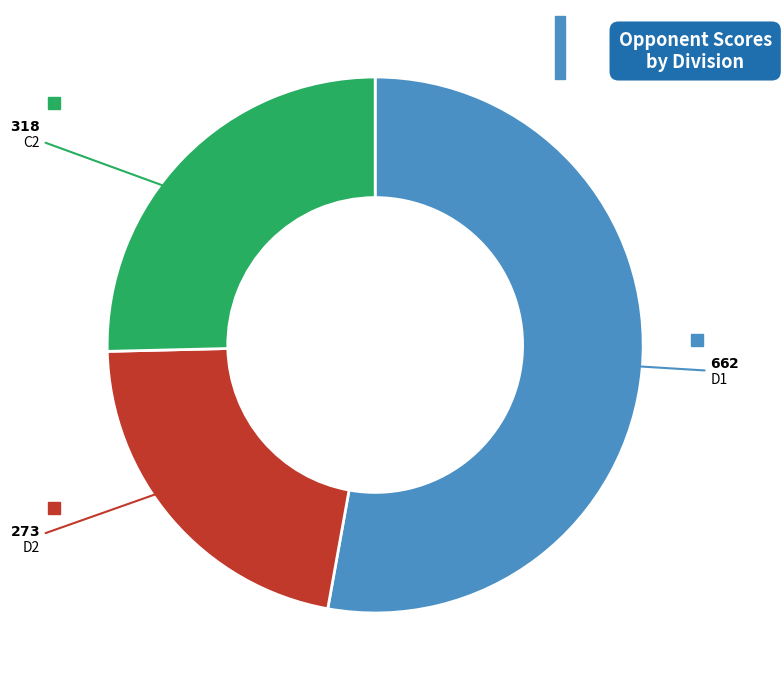

How many segments does this pie chart have?

3